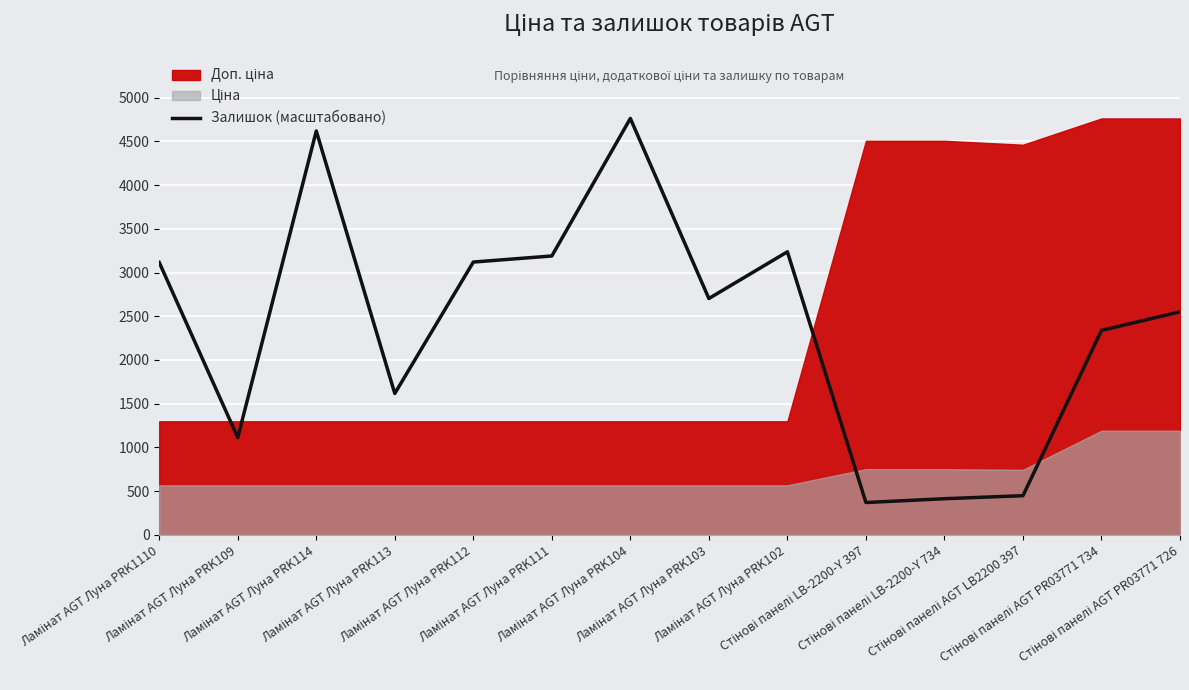

What is the difference between the maximum and minimum values?

4393.5